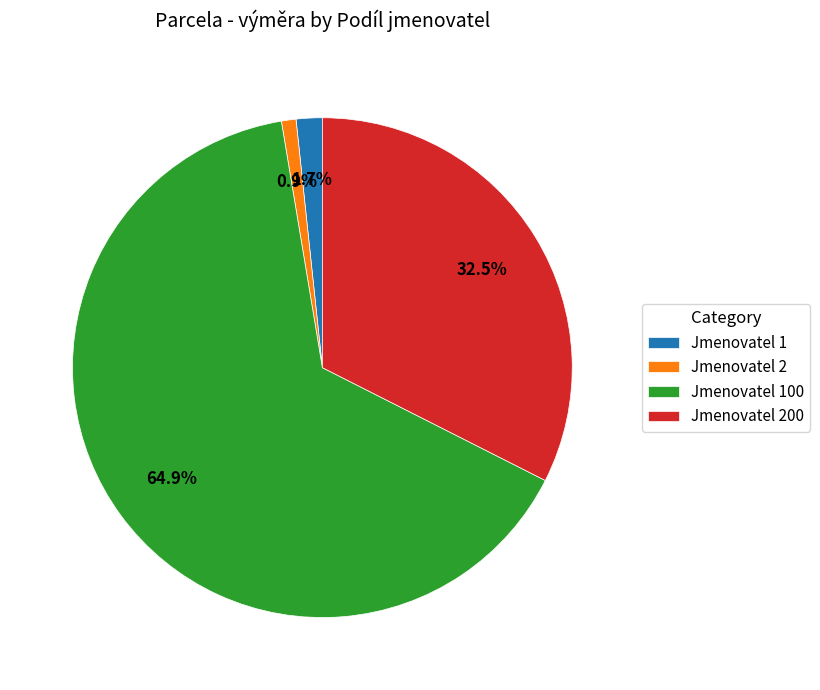

Which has a higher value, Jmenovatel 200 or Jmenovatel 100?

Jmenovatel 100